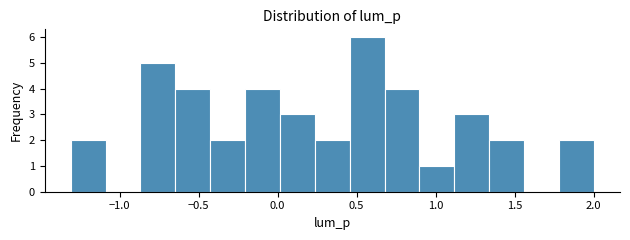

Over which range of the x-axis is the bar tallest?

0.45 to 0.70